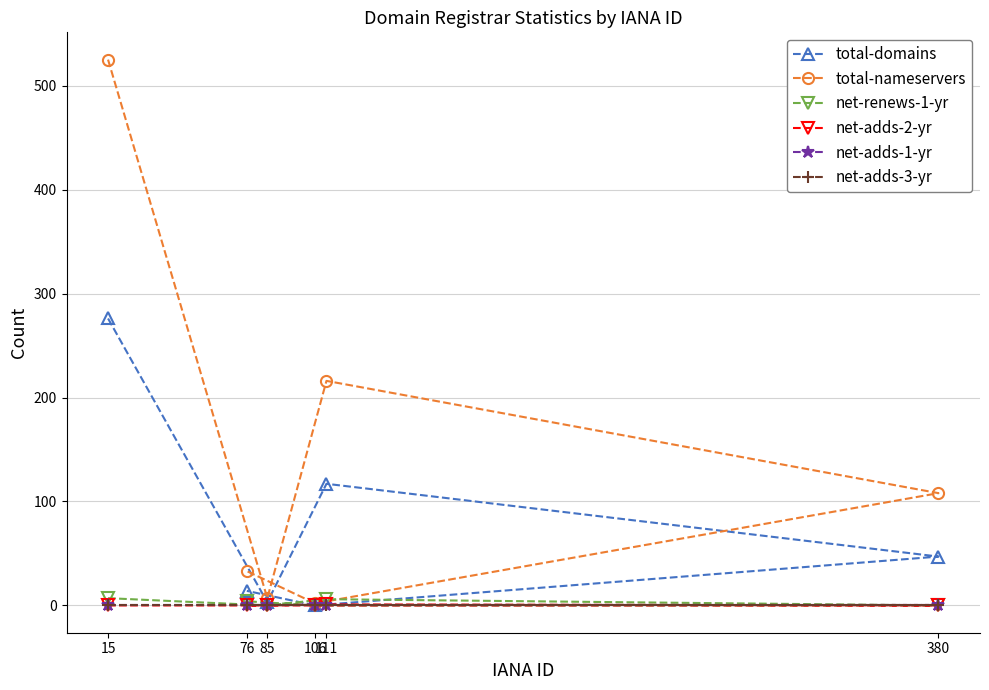

What is the difference between the net-adds-2-yr values at 76 and 111?

1